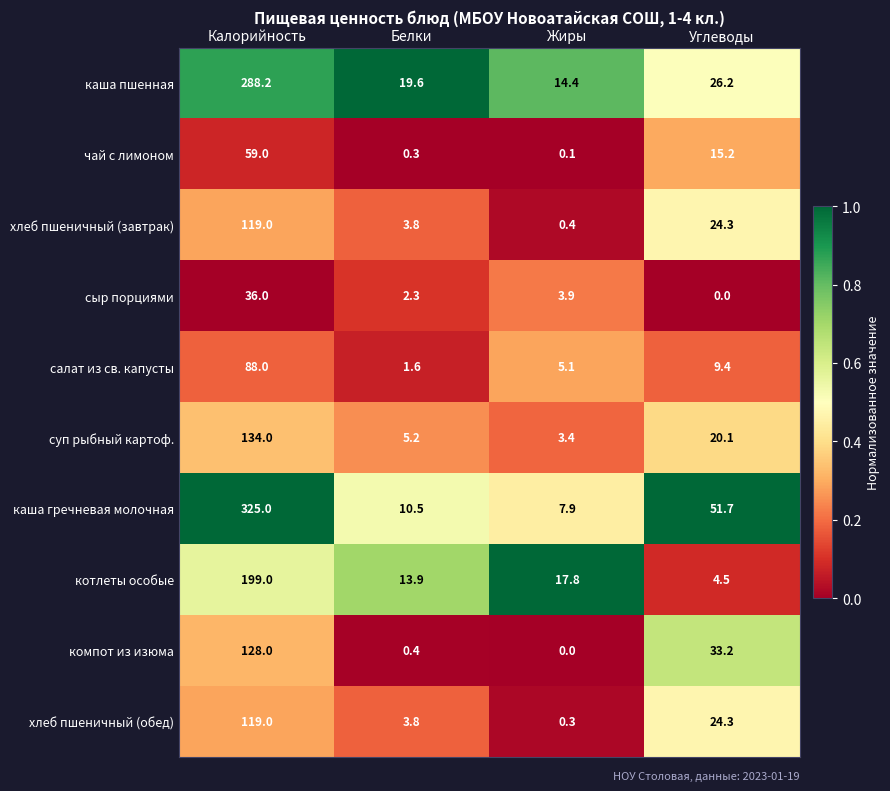

At which label does салат из св. капусты reach its peak?

Калорийность